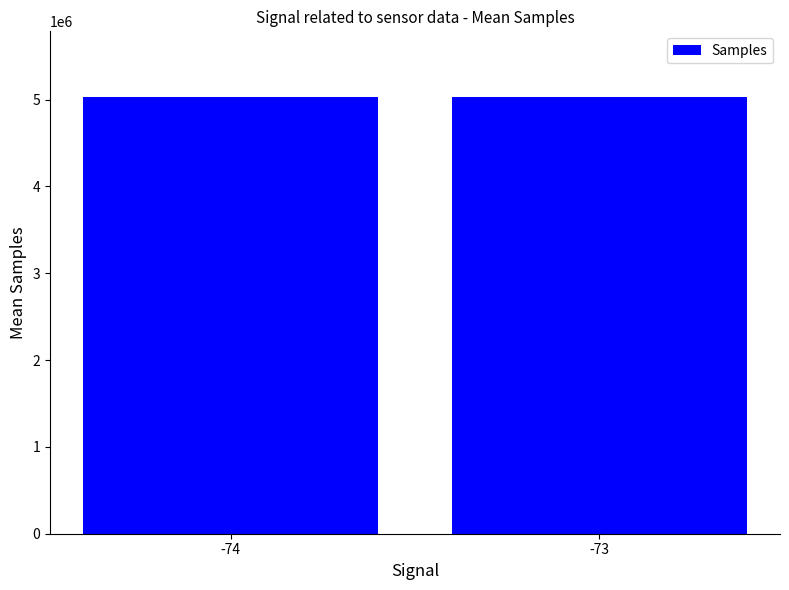

What is the value of the 2nd bar from the left?

5027520.2